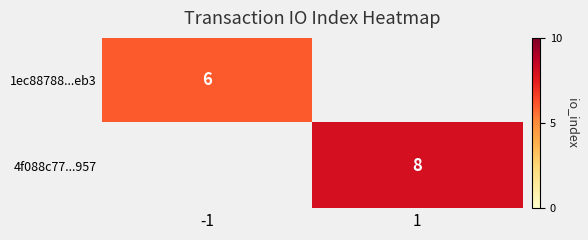

Is the value of 4f088c77...957 at 1 greater than the value of 1ec88788...eb3 at -1?

Yes